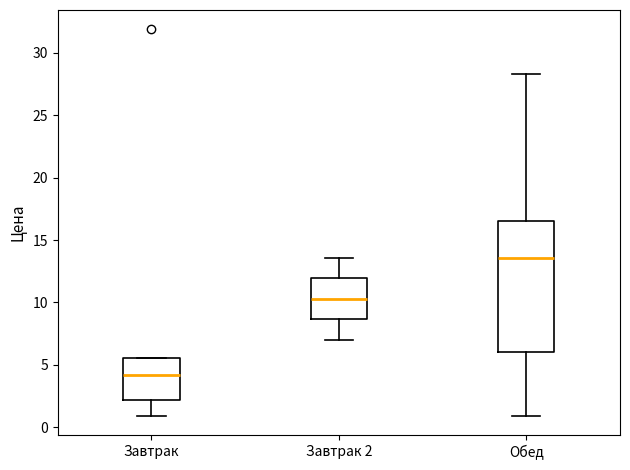

Which box is the tallest, from its lower edge to its upper edge?

Обед